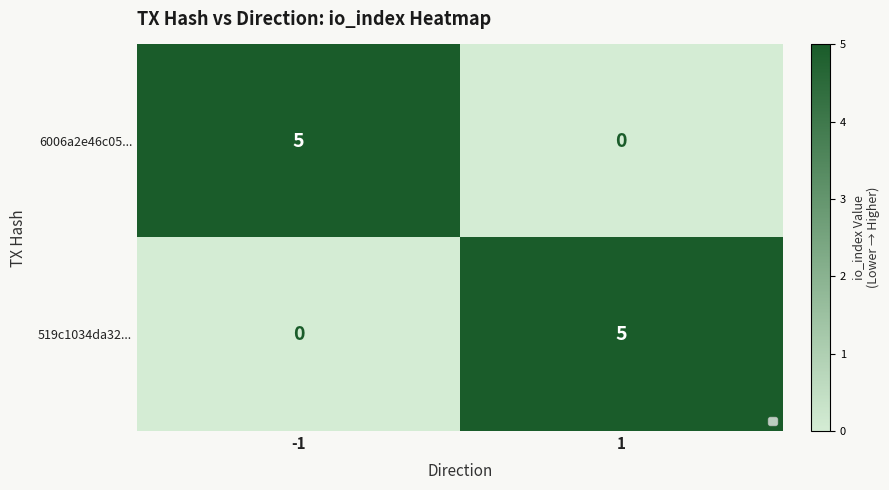

What is the maximum value shown in the chart?

5